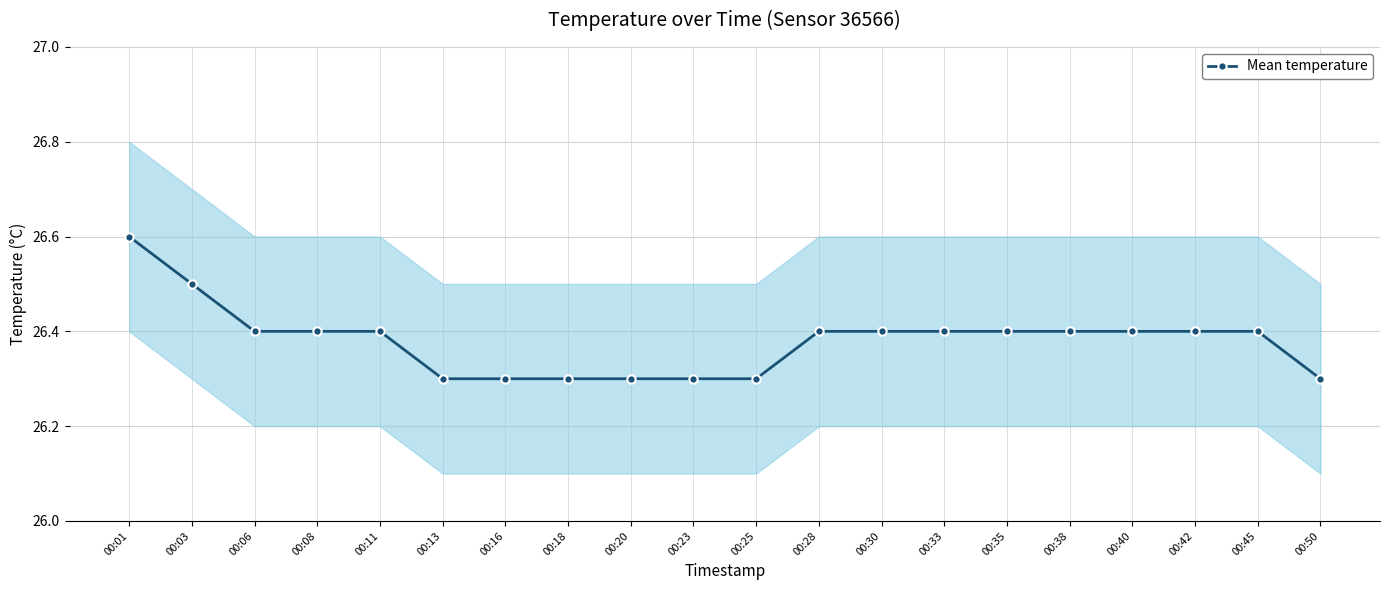

Rank the categories by value from highest to lowest.

00:01, 00:03, 00:06, 00:08, 00:11, 00:28, 00:30, 00:33, 00:35, 00:38, 00:40, 00:42, 00:45, 00:13, 00:16, 00:18, 00:20, 00:23, 00:25, 00:50